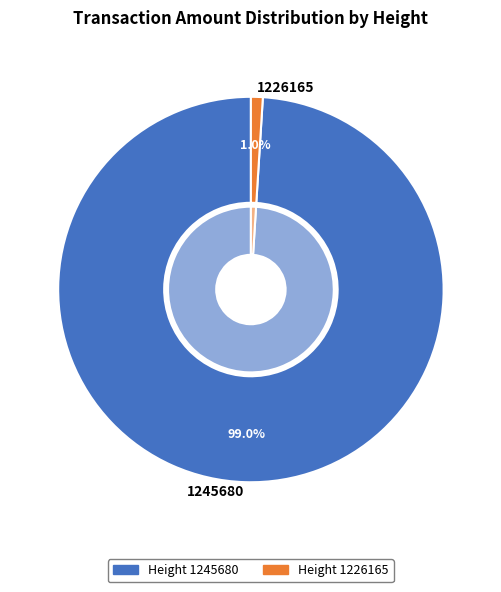

Which category has the smallest portion of the pie?

1226165